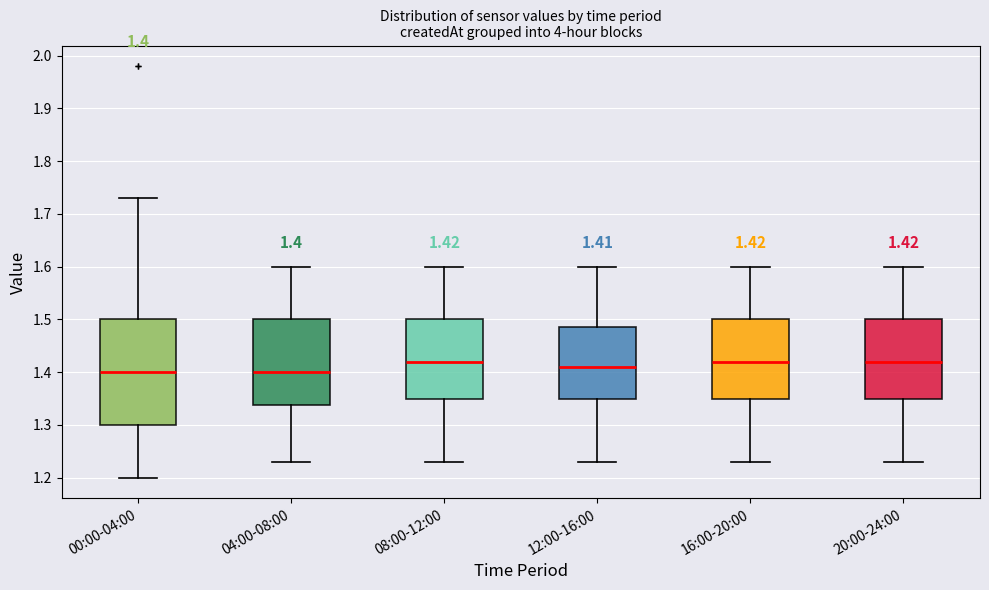

Which box is the tallest, from its lower edge to its upper edge?

00:00-04:00